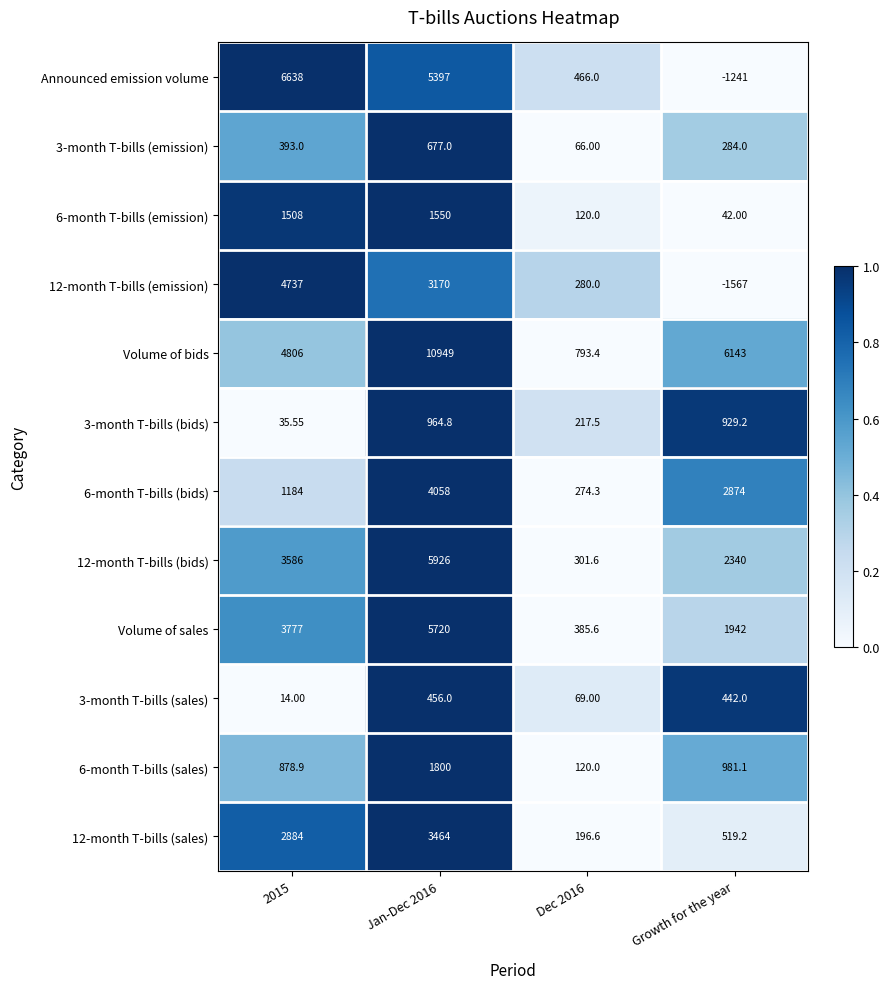

List the series in order of their peak value, highest first.

Volume of bids, Announced emission volume, 12-month T-bills (bids), Volume of sales, 12-month T-bills (emission), 6-month T-bills (bids), 12-month T-bills (sales), 6-month T-bills (sales), 6-month T-bills (emission), 3-month T-bills (bids), 3-month T-bills (emission), 3-month T-bills (sales)